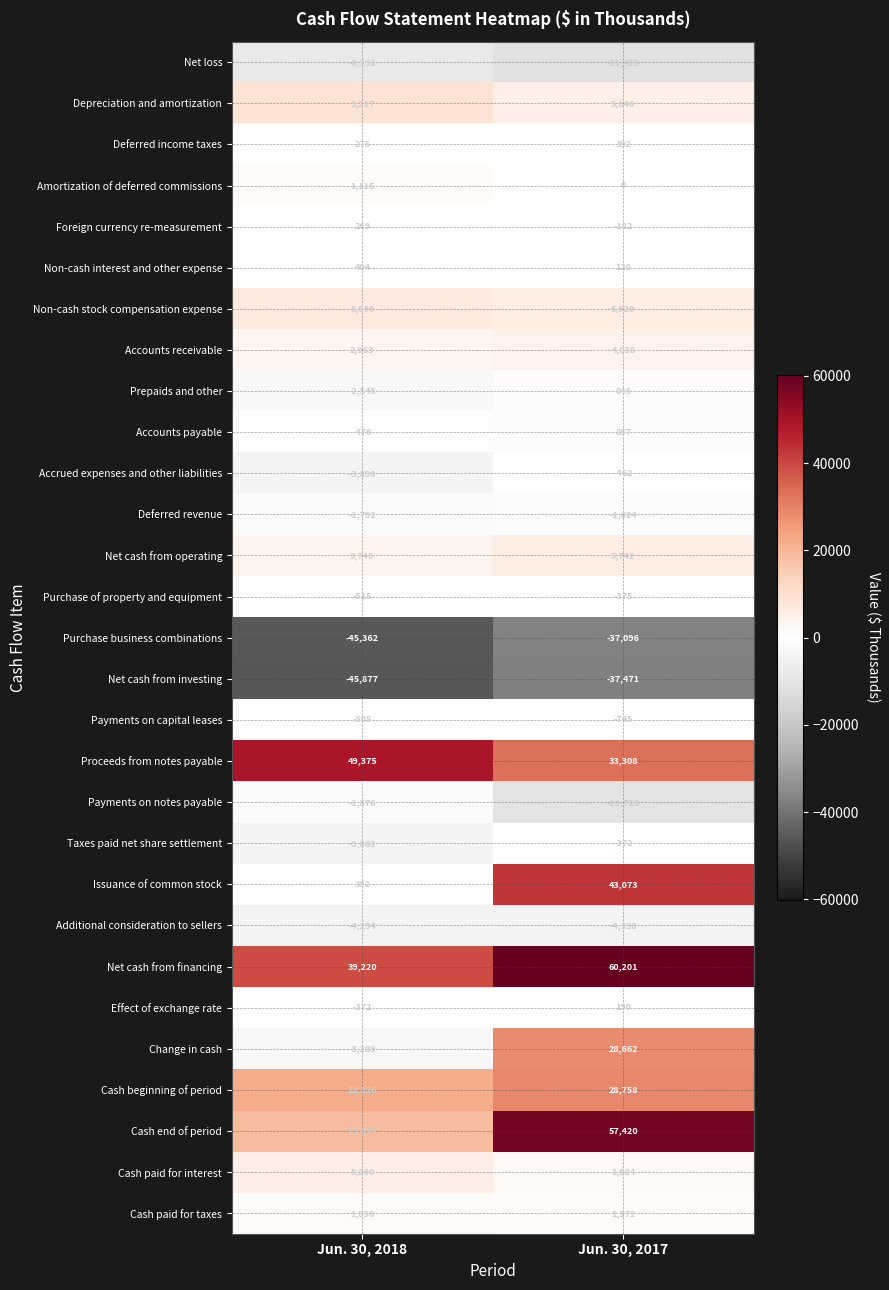

What is the total value across all series at Jun. 30, 2017?

173514